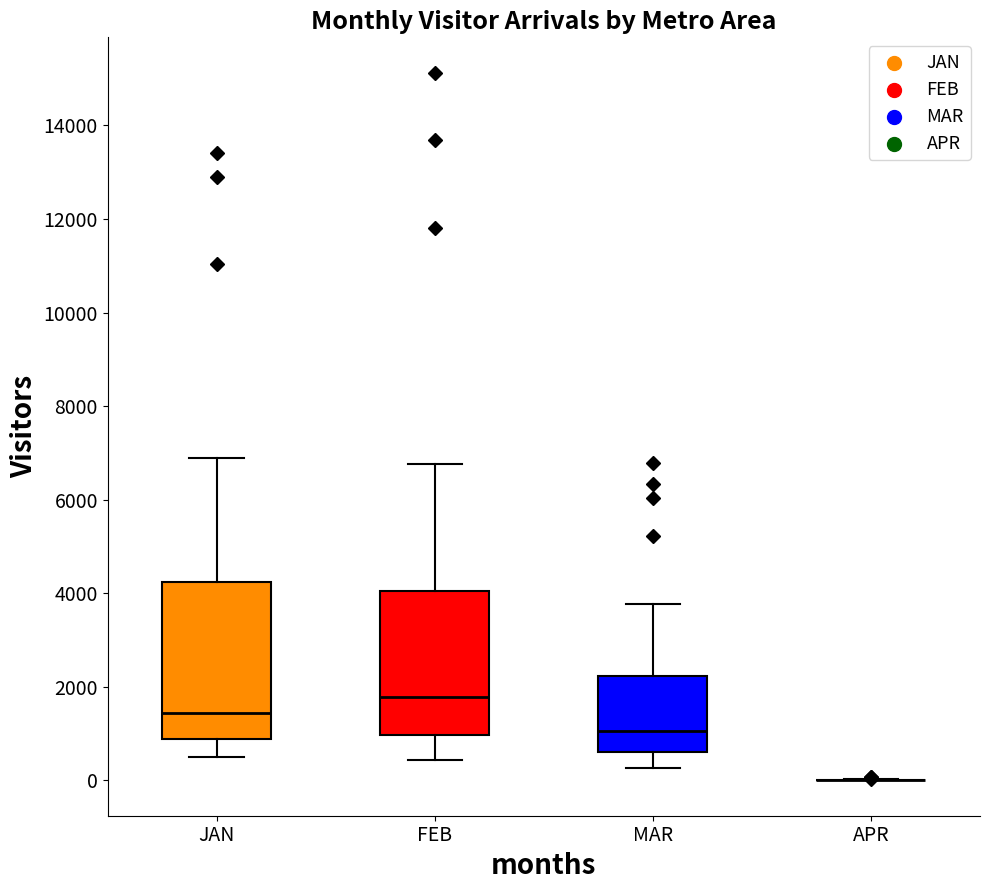

Which box is the tallest, from its lower edge to its upper edge?

JAN